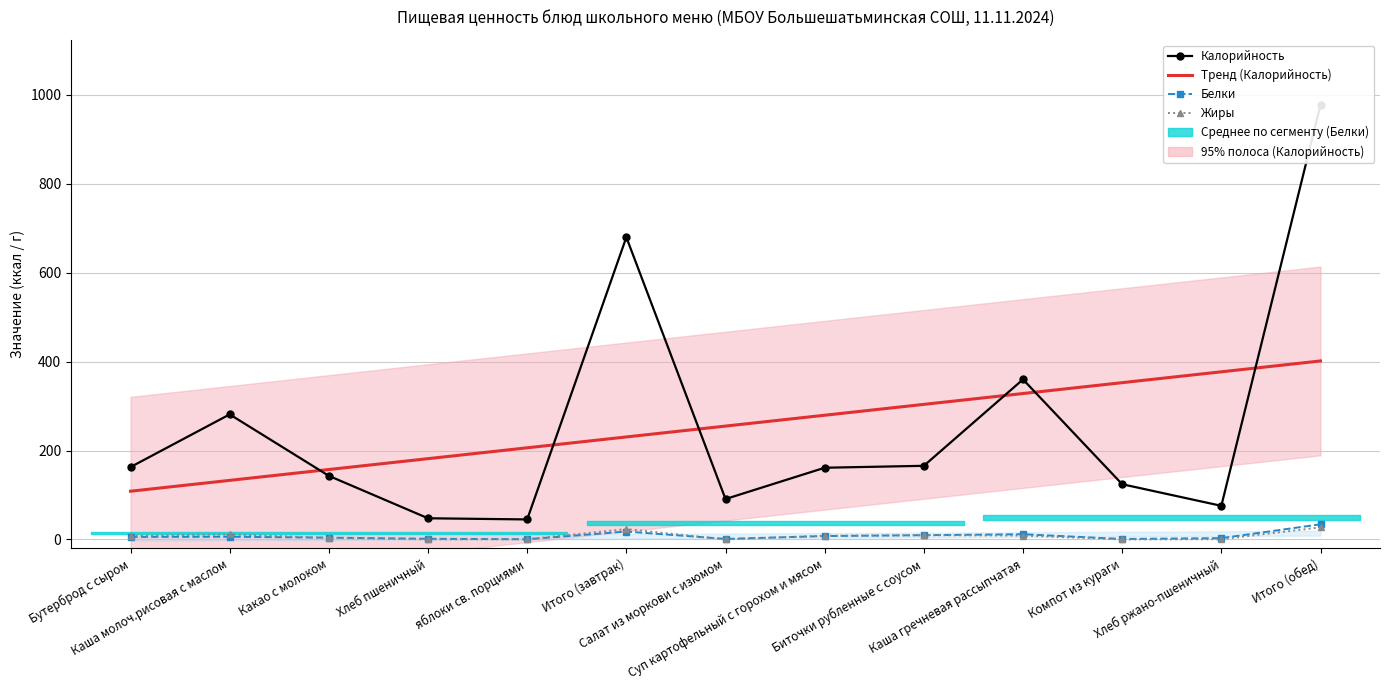

What is the difference between the maximum and second lowest values in the Жиры series?

27.1